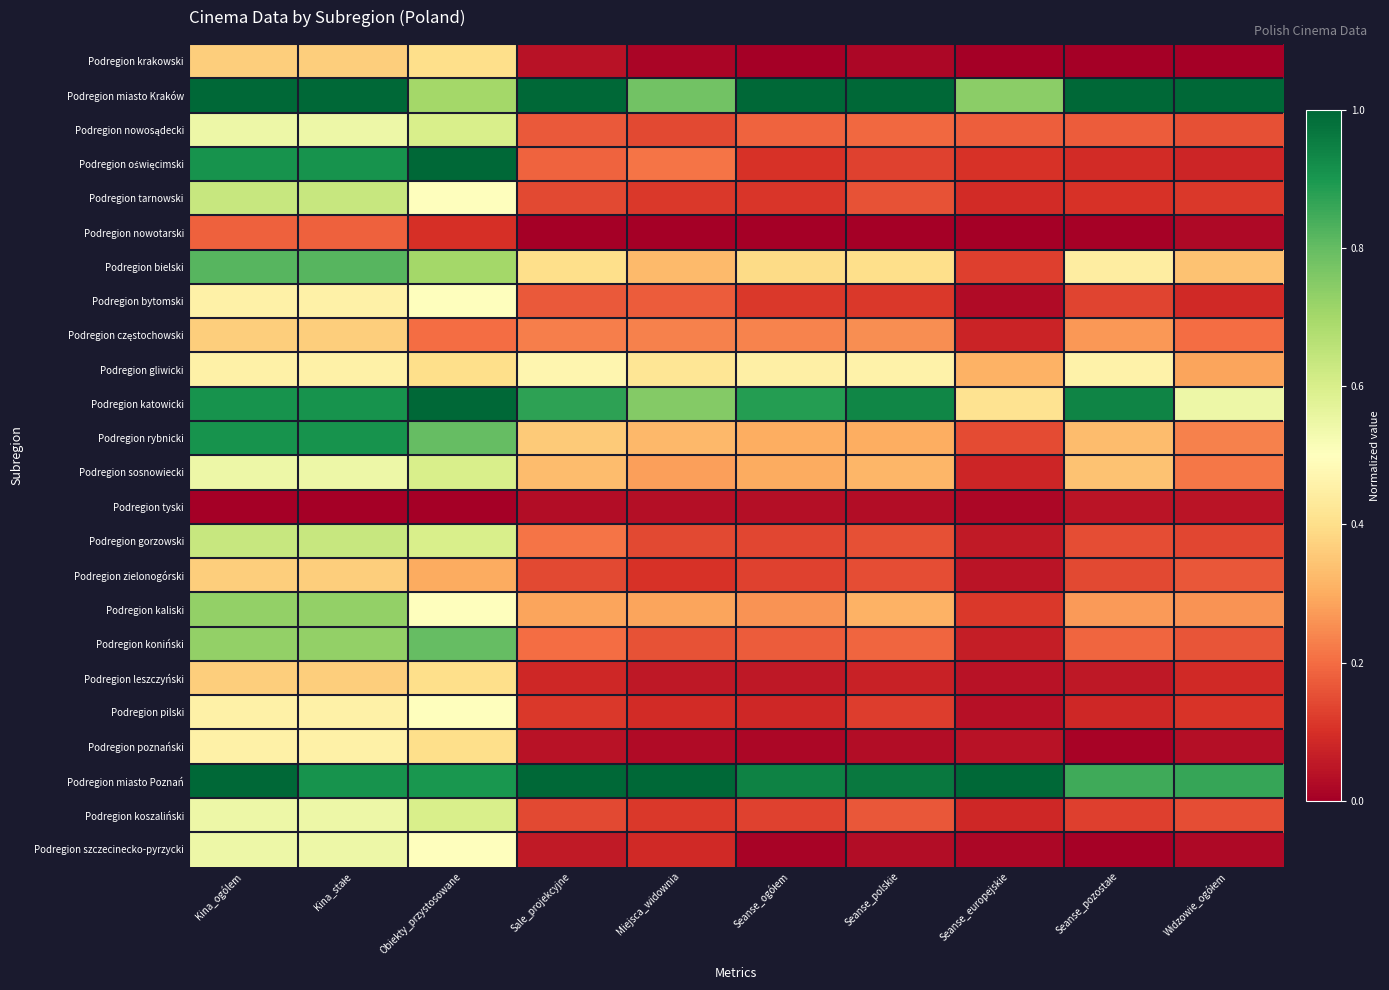

Which series has the largest total across all categories?

Podregion miasto Poznań